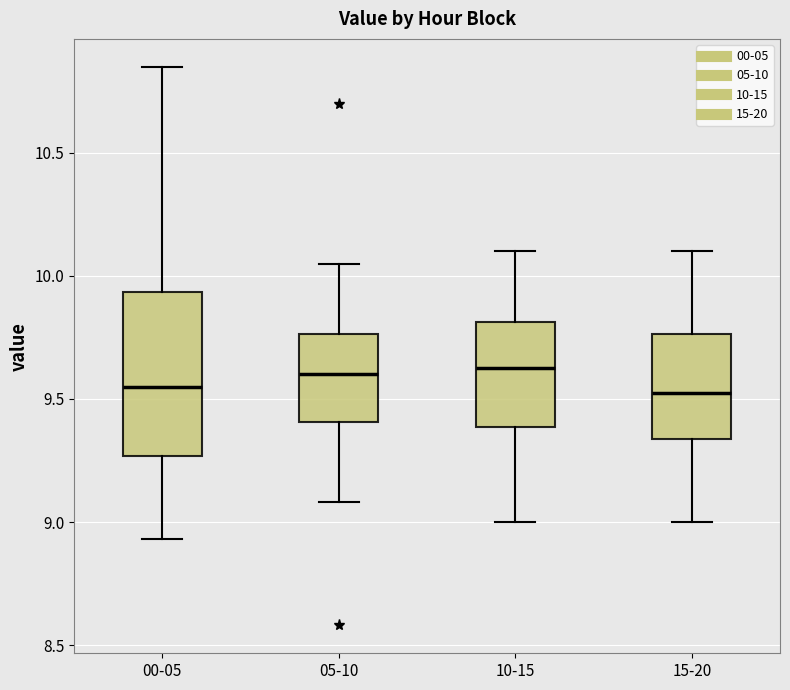

Where does the median line of the box for 05-10 sit on the y-axis? The values are not printed on the chart, so give them approximately, as read against the axis.

9.60